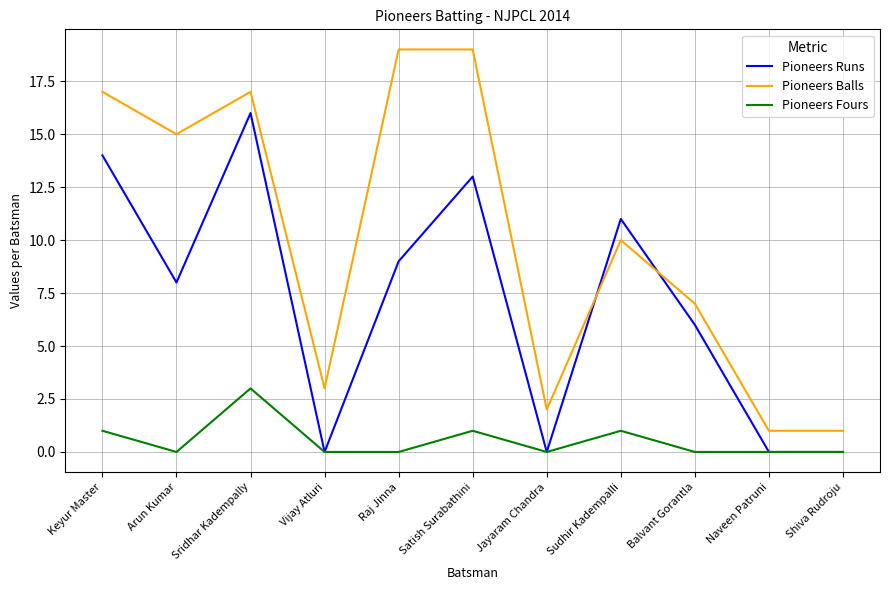

The Pioneers Balls series shows 19 at Satish Surabathini. True or false?

True